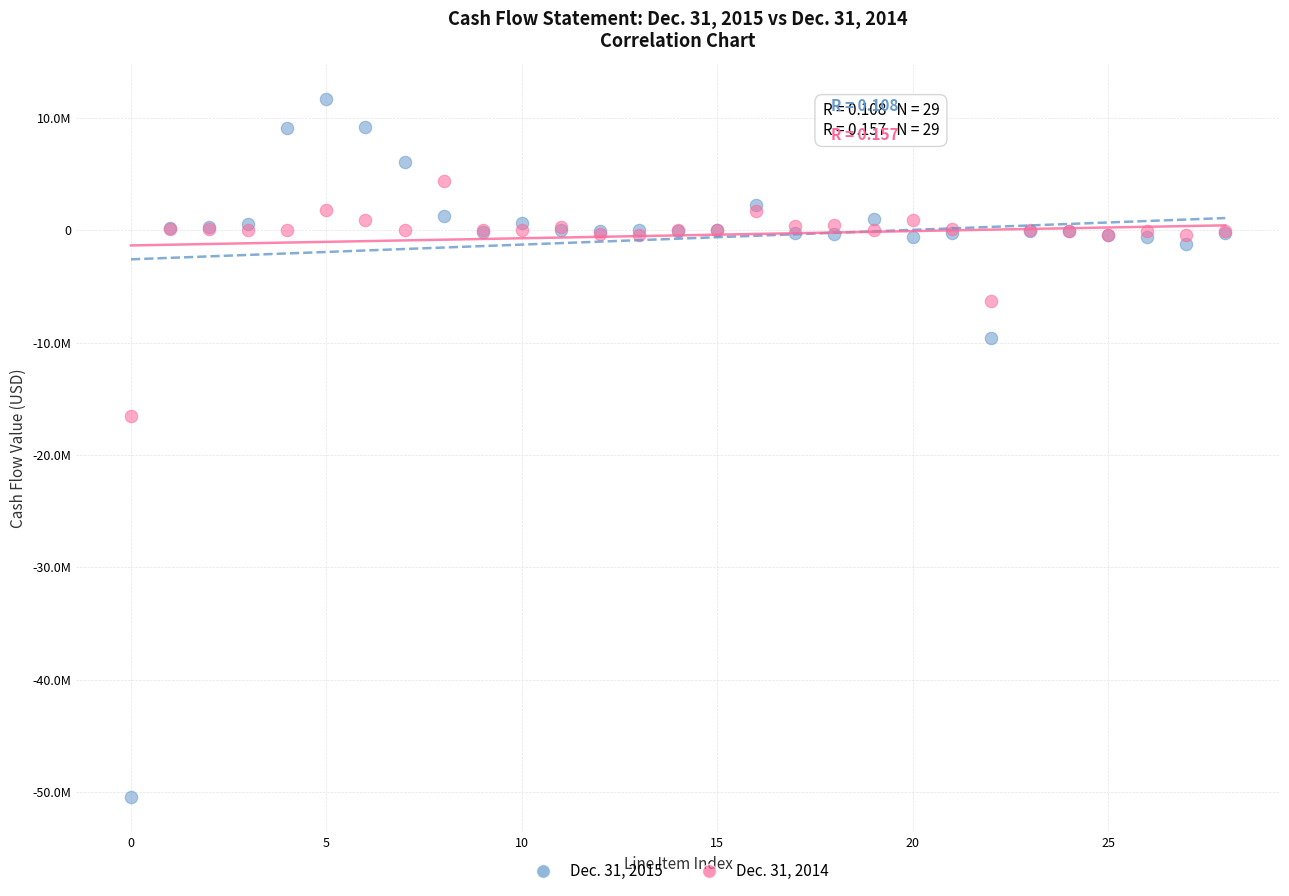

Which series contains the highest Y value?

Dec. 31, 2015